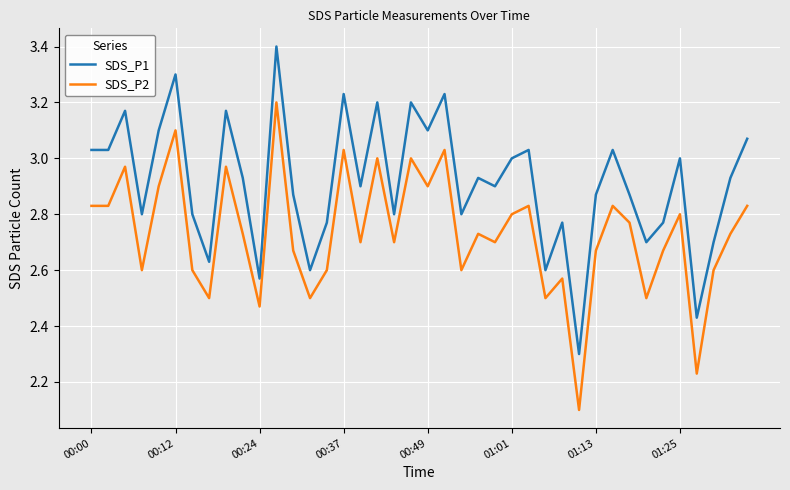

True or false: SDS_P1 and SDS_P2 cross at least once.

False